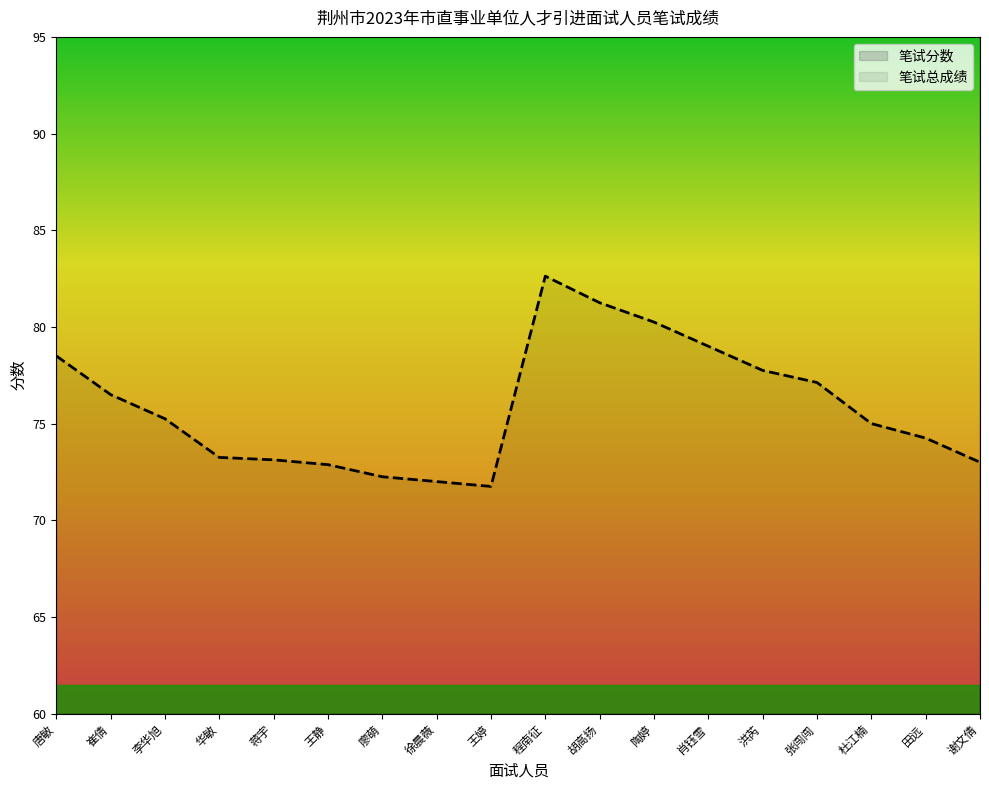

At which label does 笔试分数 reach its peak?

程南征